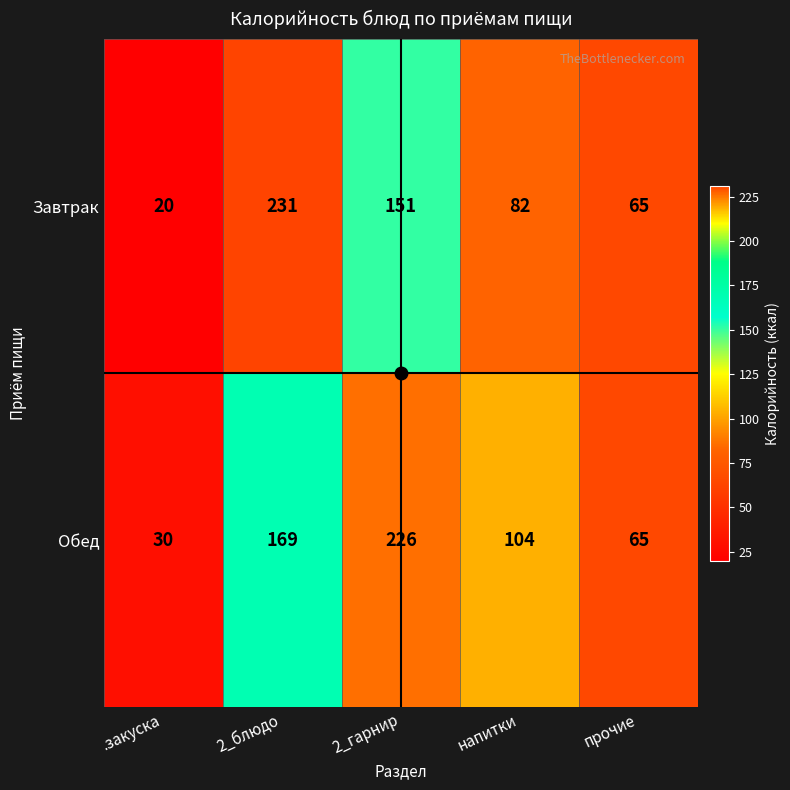

What is the difference between the second highest and minimum values in the Обед series?

139